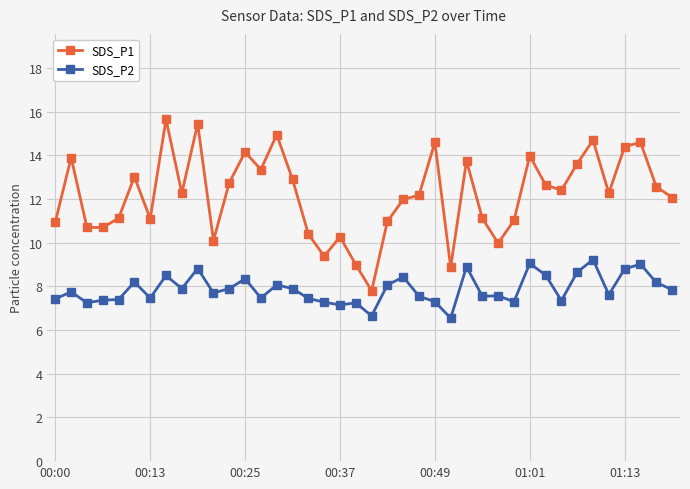

Which series has the widest spread of values?

SDS_P1